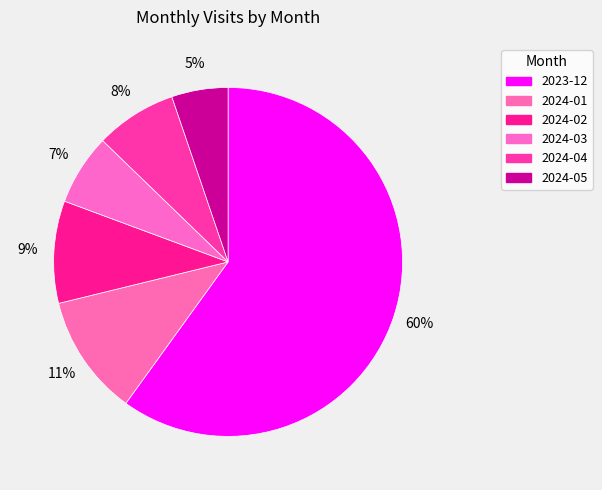

Rank the categories by value from lowest to highest.

2024-05, 2024-03, 2024-04, 2024-02, 2024-01, 2023-12